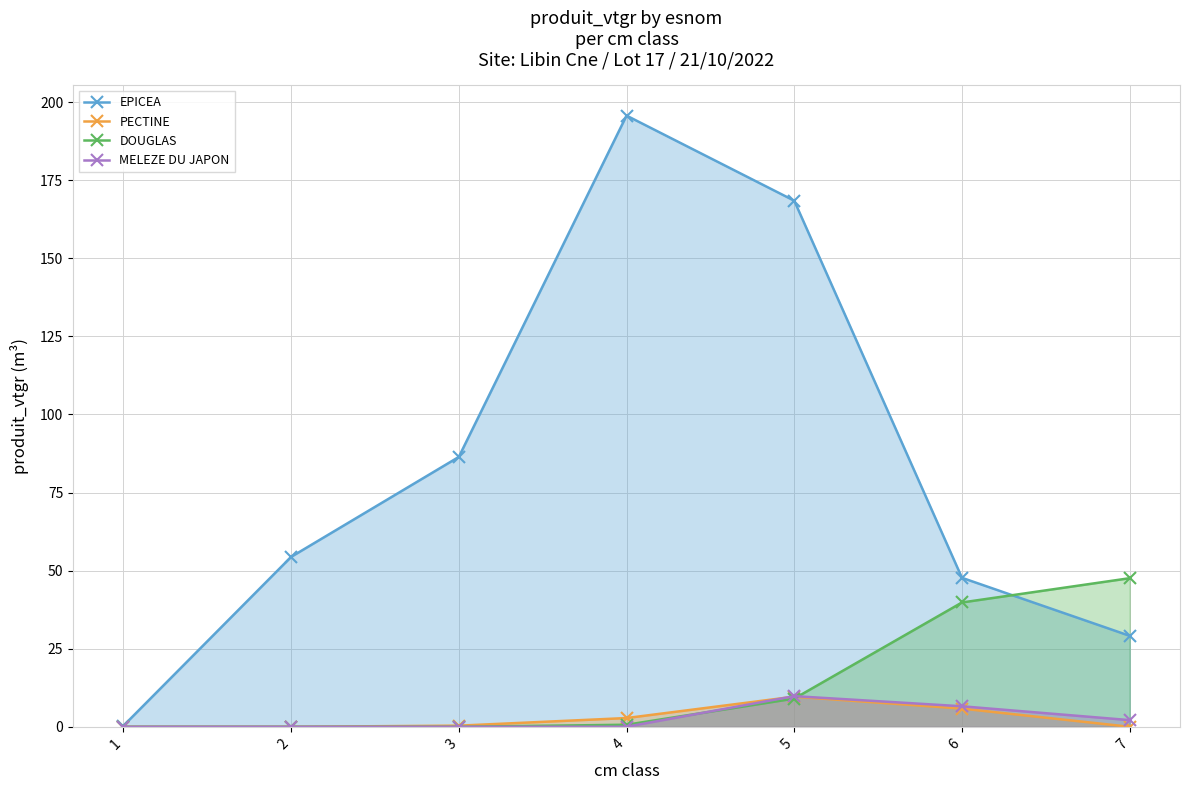

The value of EPICEA at 5 is 69.5. True or false?

False